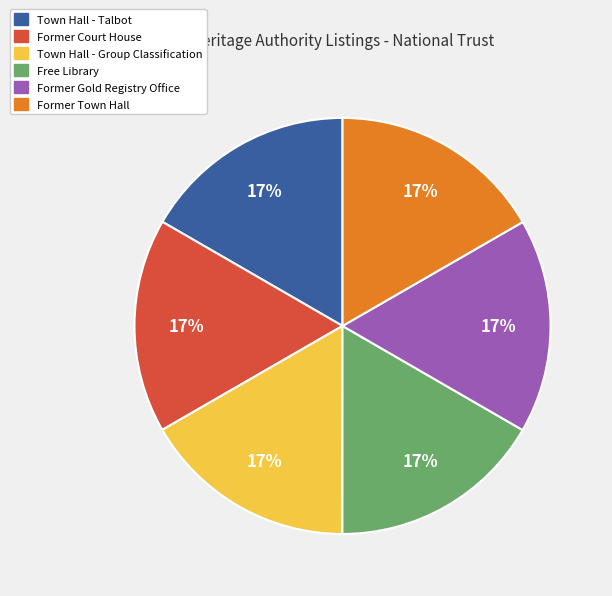

Is there a majority slice in this chart?

No